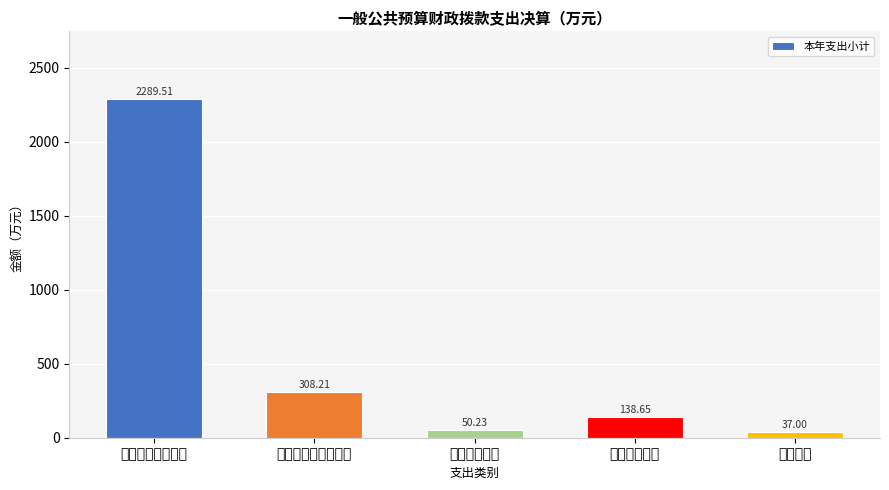

At which label is the value closest to 1163?

社会保障和就业支出